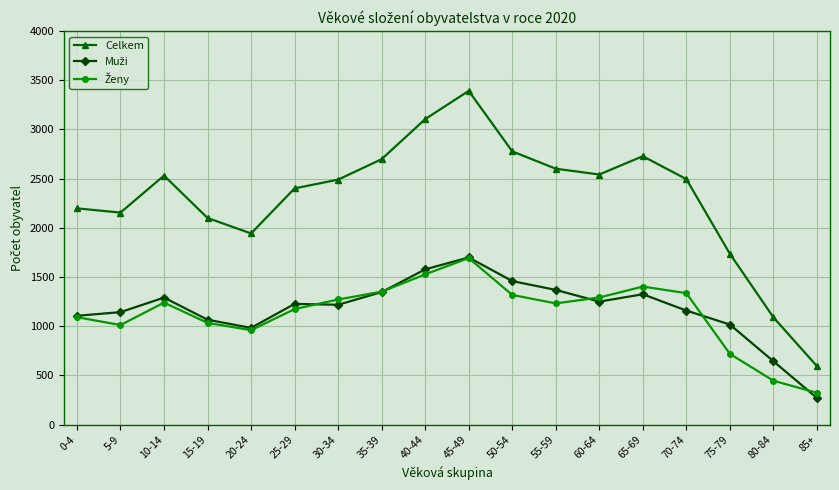

What is the difference between the highest and lowest values at 15-19?

1066